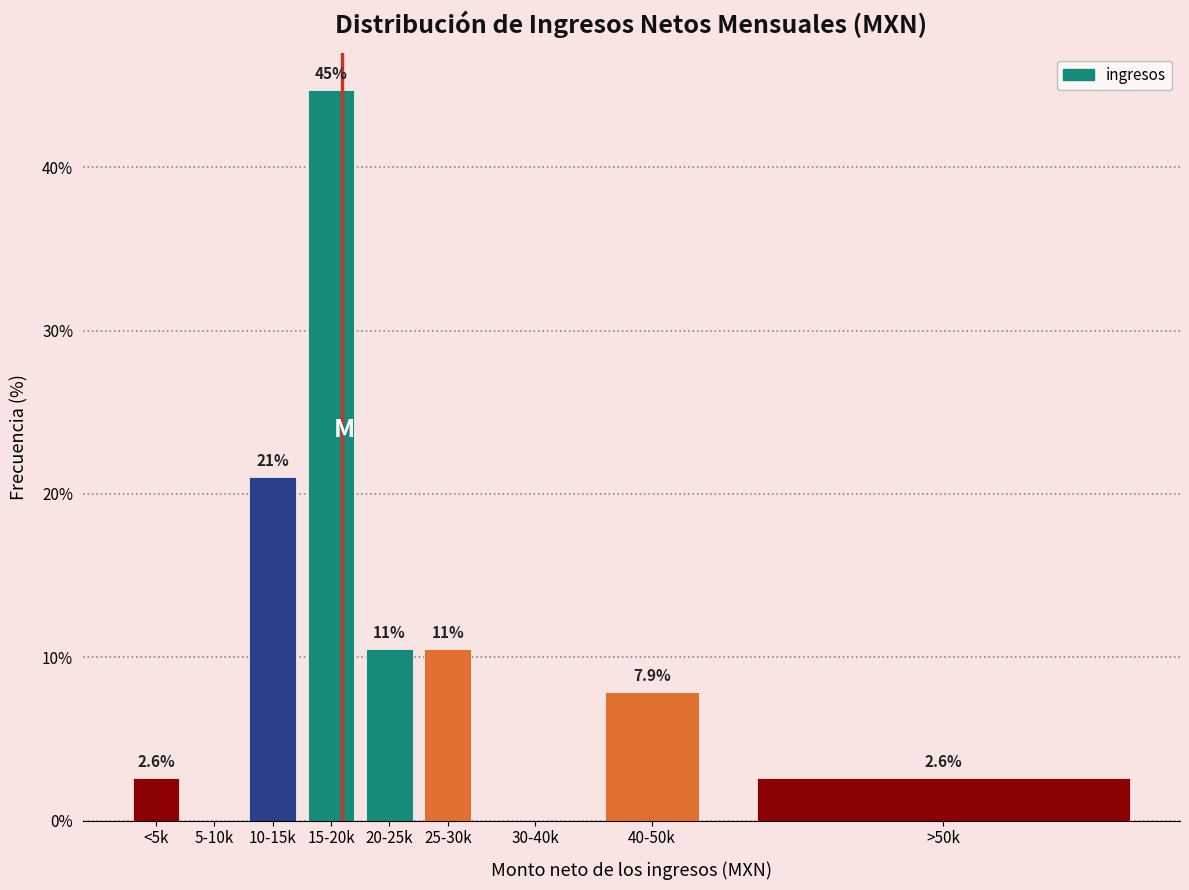

Reading left to right, extract all data points from this chart.

<5k=2.6	5-10k=0.0	10-15k=21.1	15-20k=44.7	20-25k=10.5	25-30k=10.5	30-40k=0.0	40-50k=7.9	>50k=2.6